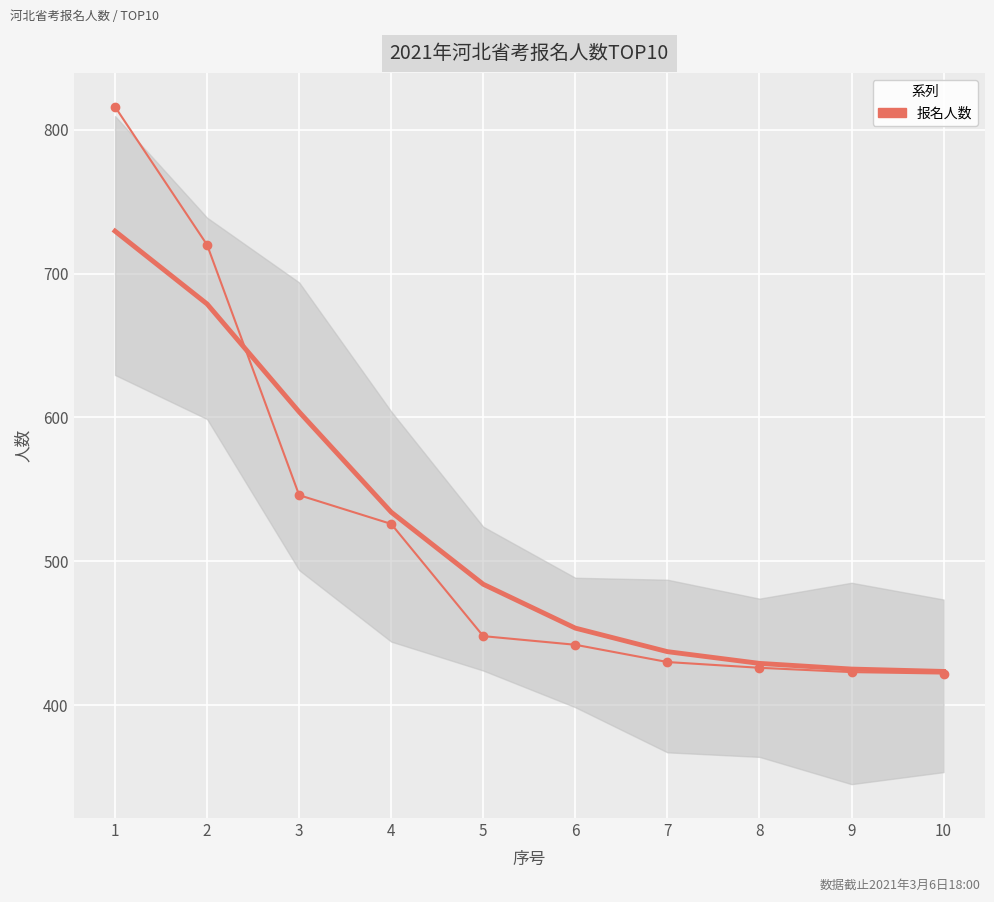

Which label corresponds to the smallest value in the chart?

10